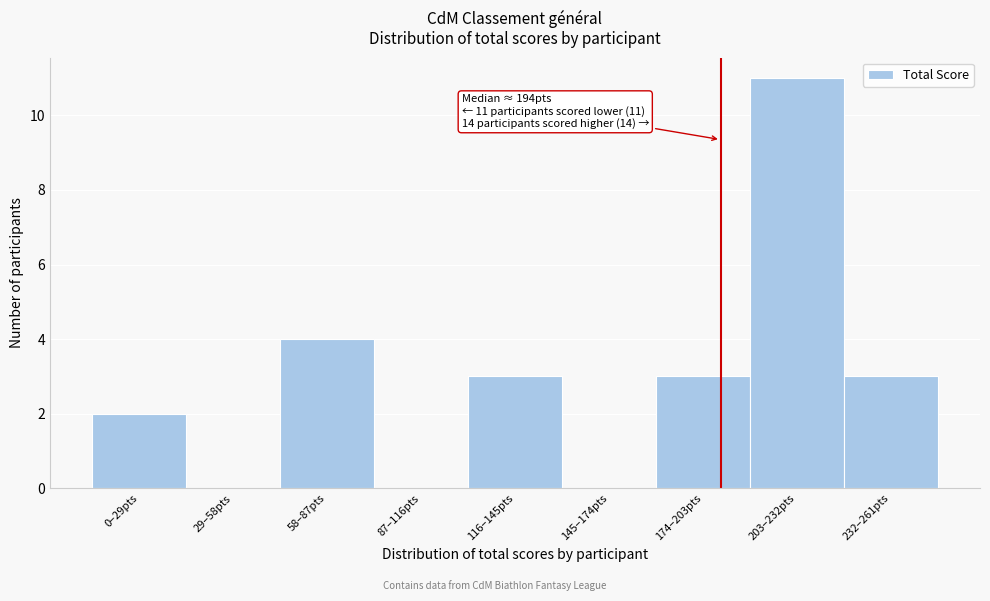

Reading right to left, extract all data points from this chart.

232–261pts=3	203–232pts=11	174–203pts=3	145–174pts=0	116–145pts=3	87–116pts=0	58–87pts=4	29–58pts=0	0–29pts=2